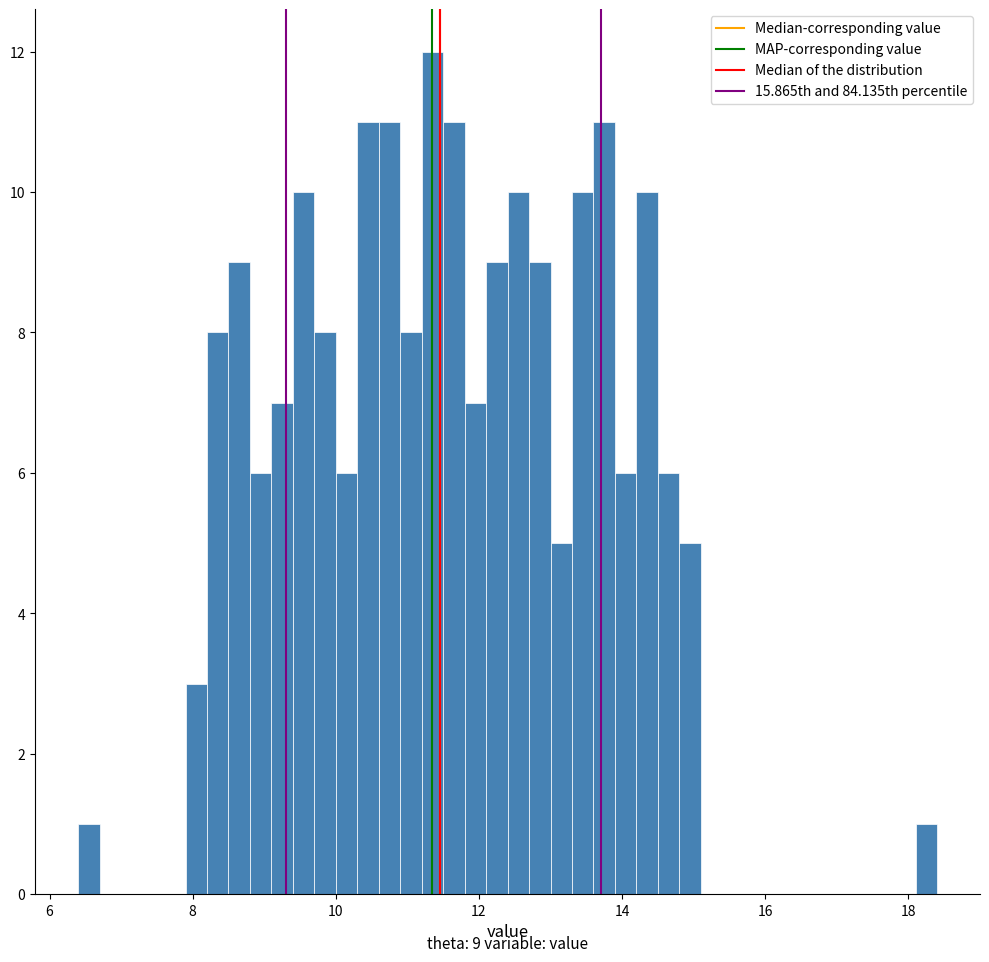

Around what value on the x-axis is the tallest bar? Give the approximate position of its centre, as read against the axis.

11.4